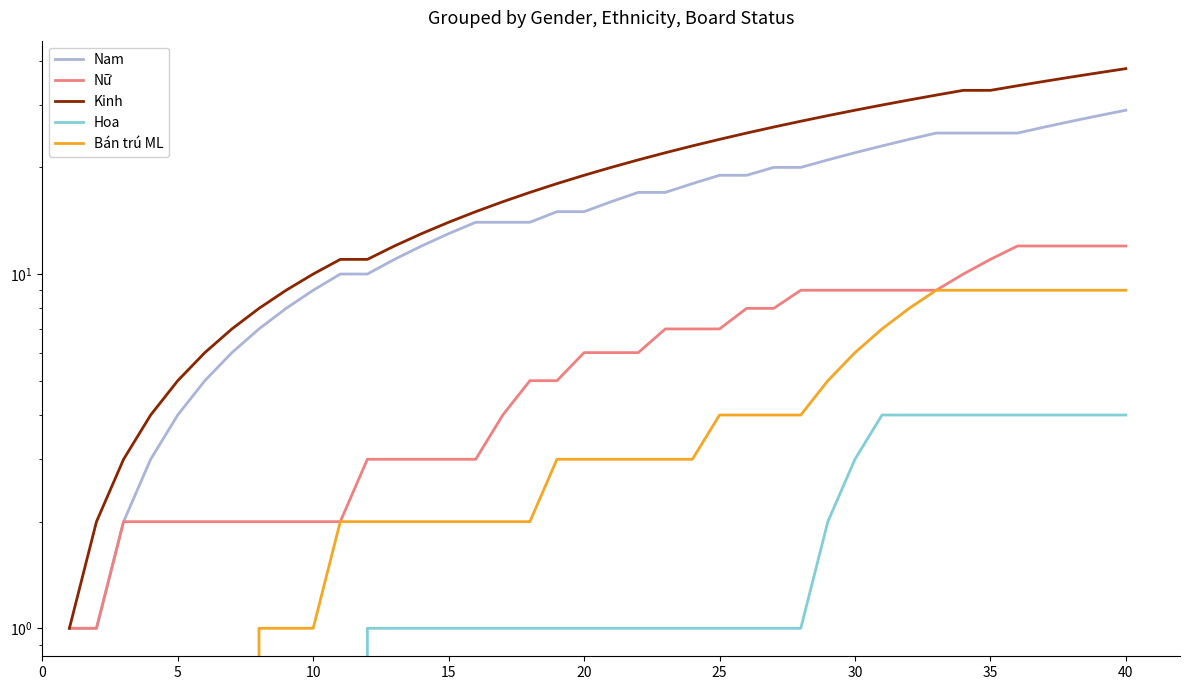

True or false: Bán trú ML has more than 1 interior local peaks.

False